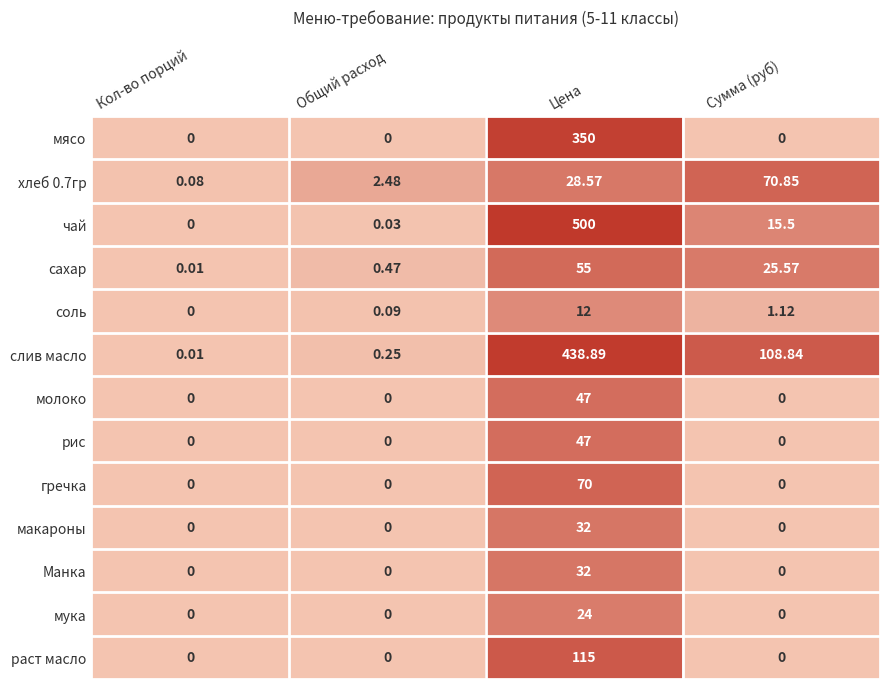

Which series has the largest range (max minus min)?

чай